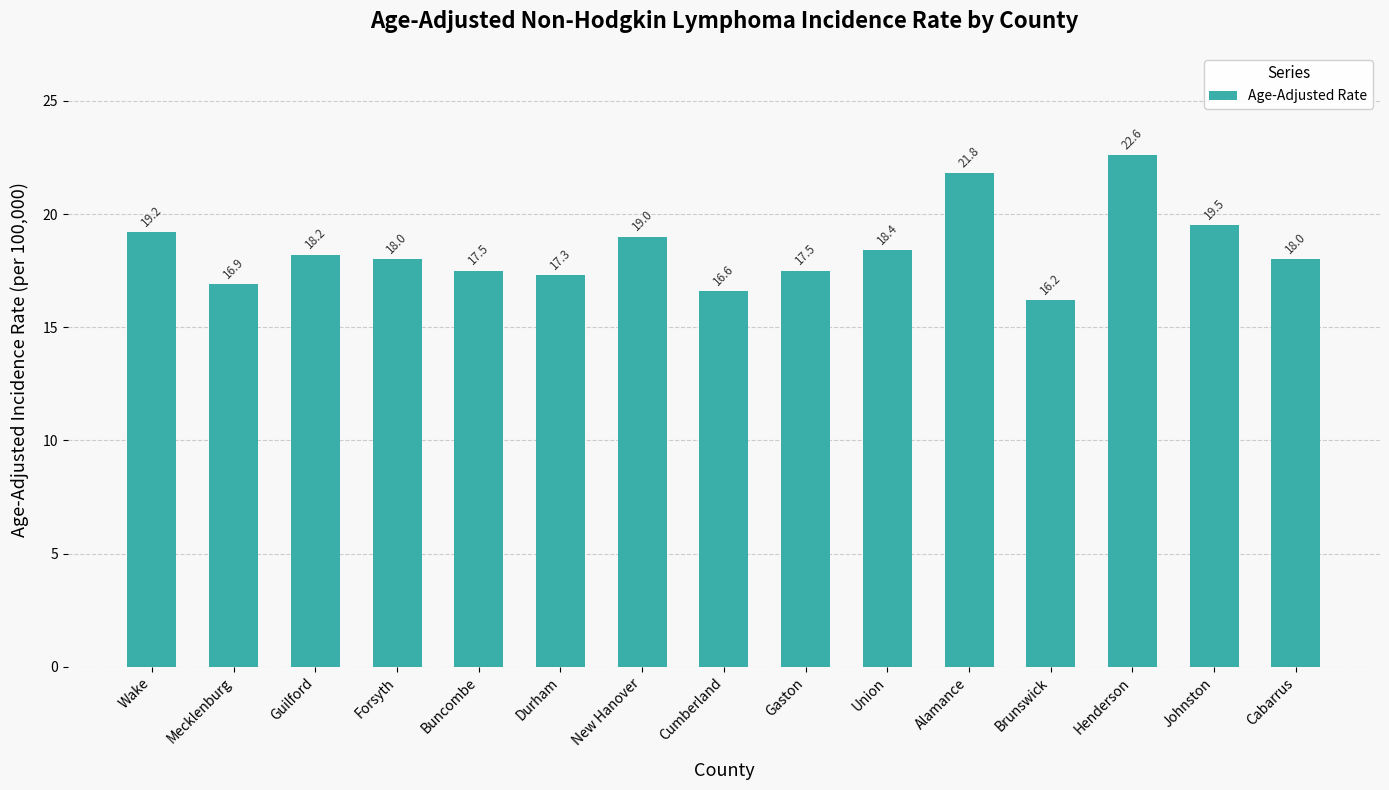

Reading left to right, list all the values displayed in this chart.

19.2	16.9	18.2	18.0	17.5	17.3	19.0	16.6	17.5	18.4	21.8	16.2	22.6	19.5	18.0